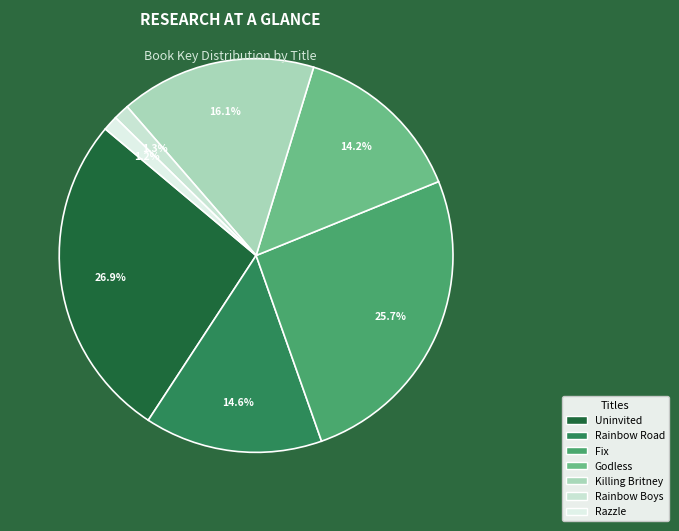

How many segments does this pie chart have?

7